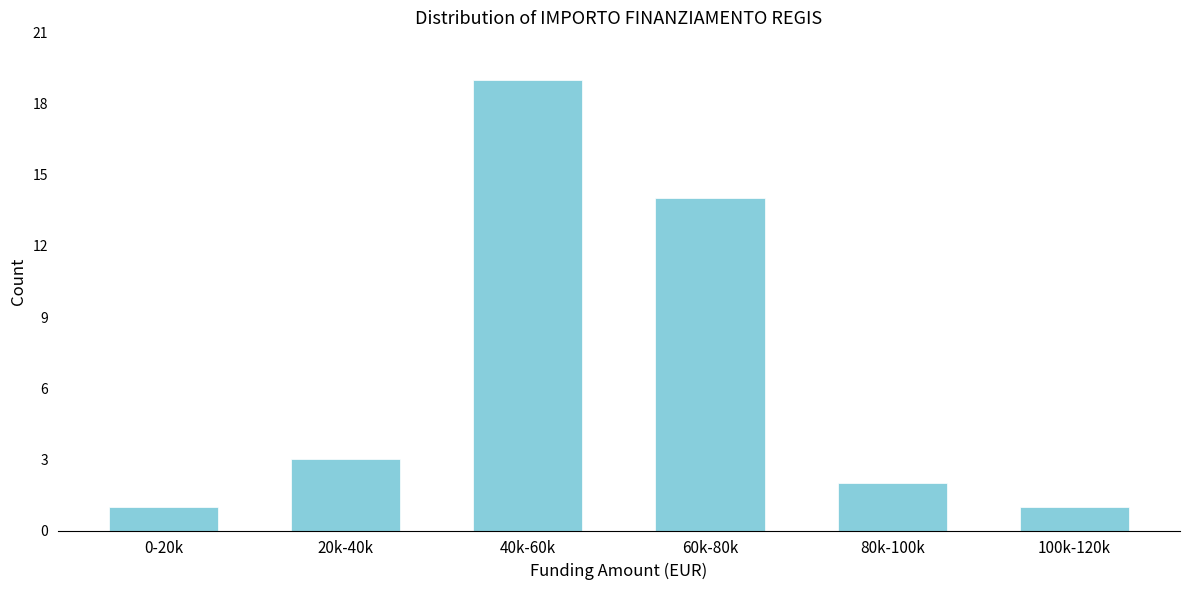

Reading left to right, what are all the values shown in this chart?

0-20k=1	20k-40k=3	40k-60k=19	60k-80k=14	80k-100k=2	100k-120k=1